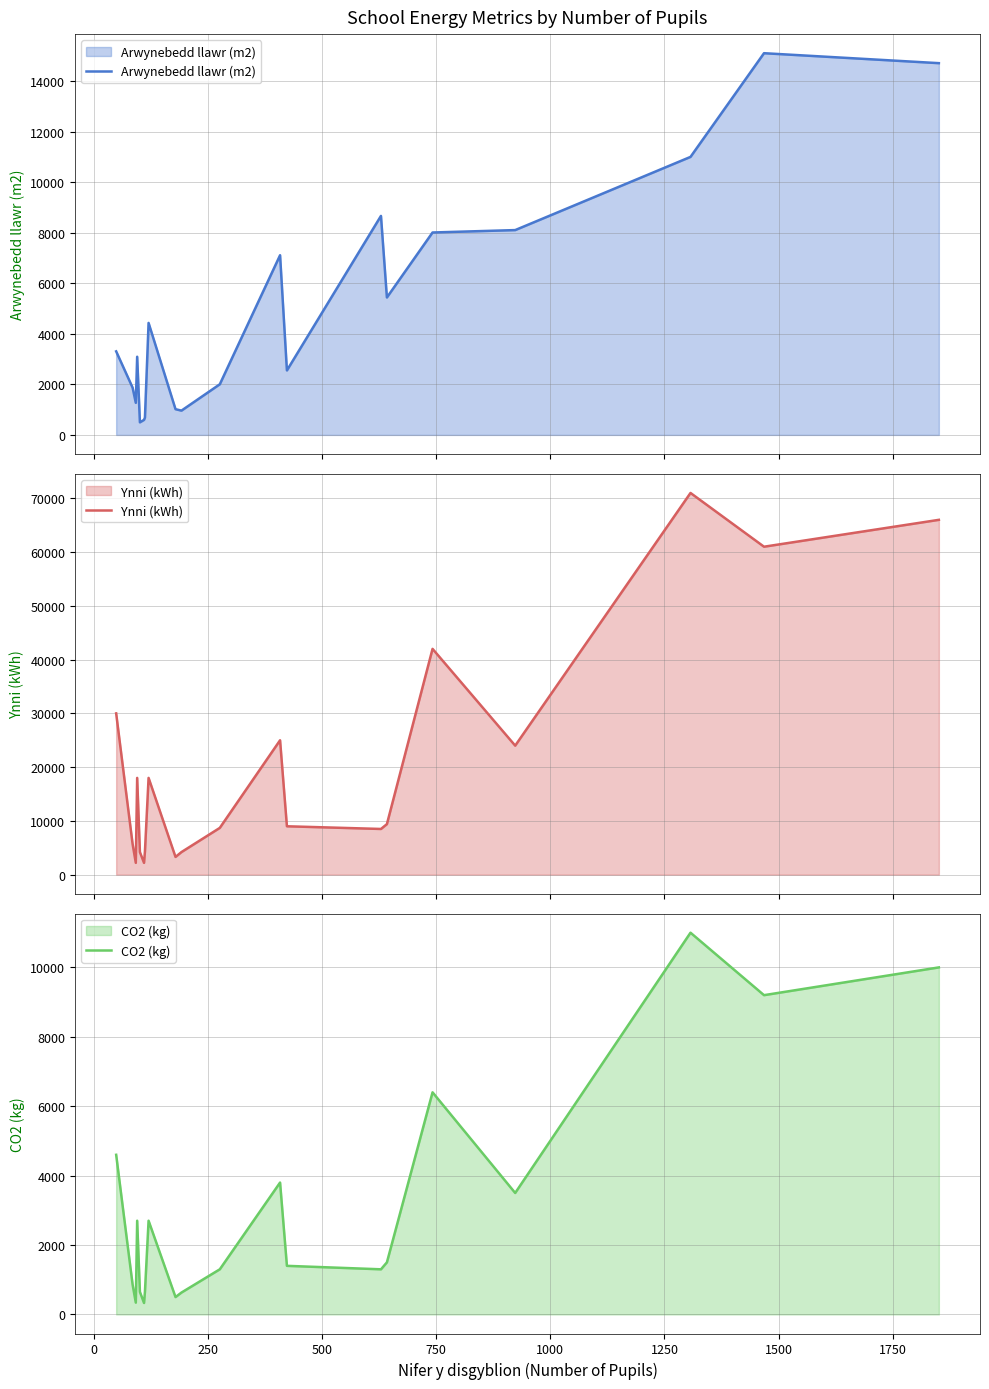

How many lines are shown in the chart?

3